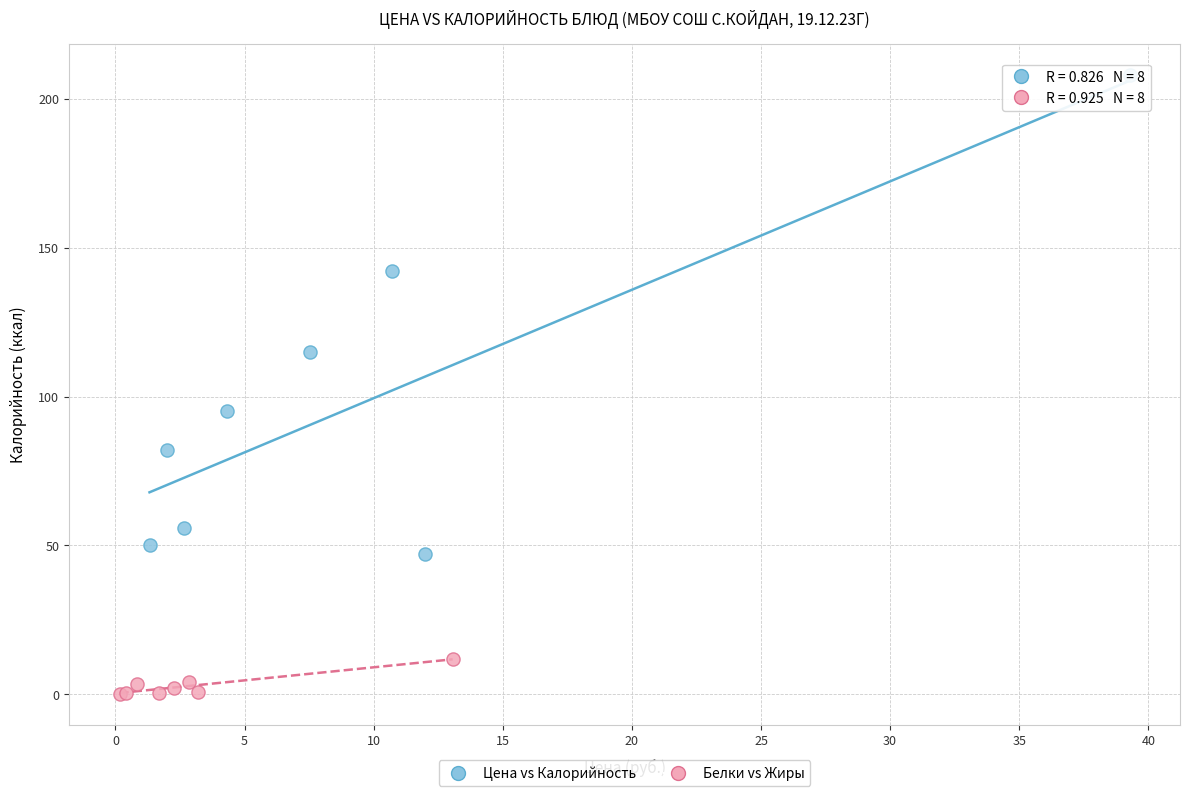

Which series has the largest Y range (max minus min)?

Цена vs Калорийность